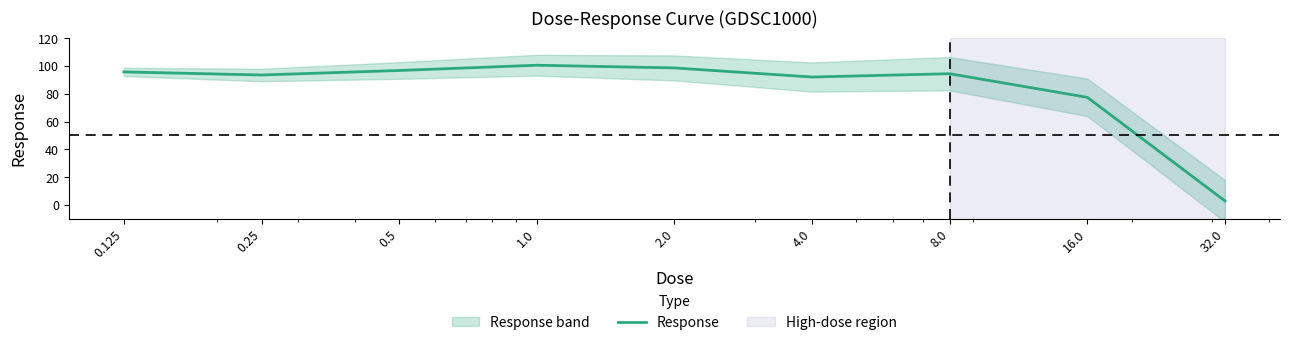

At which label is the value closest to 51?

16.0